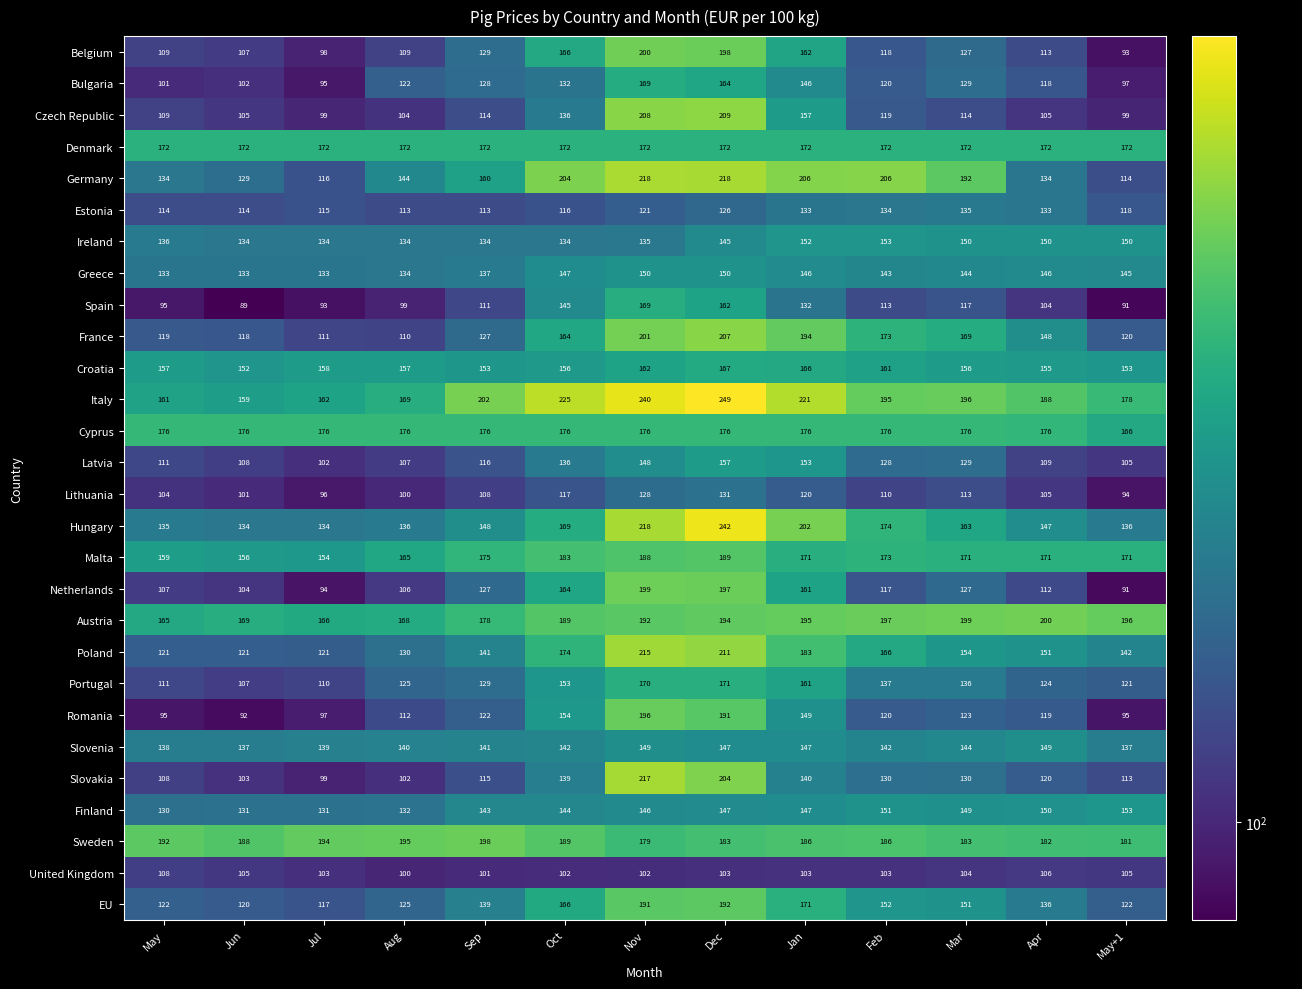

Between May and Mar, which series saw the biggest shift?

Germany